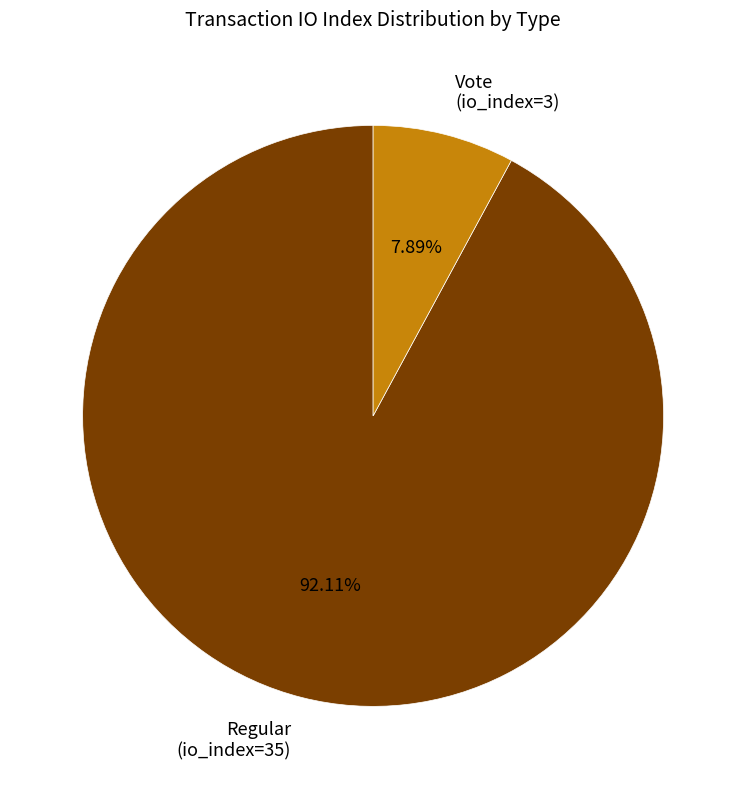

The Vote (io_index=3) slice represents 8% of the pie. True or false?

True